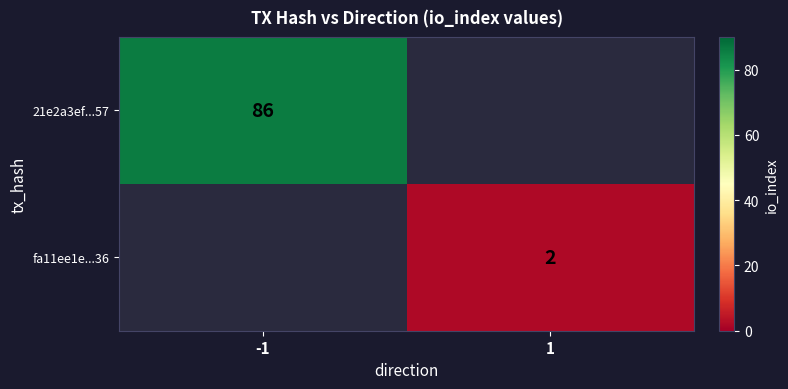

The 21e2a3ef...57 series shows 48 at -1. True or false?

False